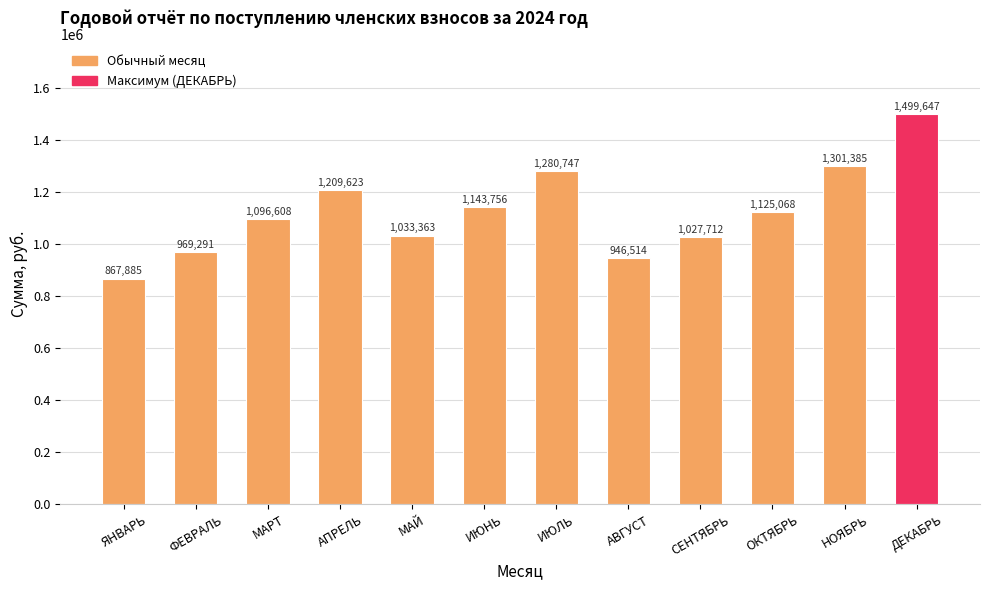

What is the change in value from ИЮНЬ to НОЯБРЬ?

+157628.9